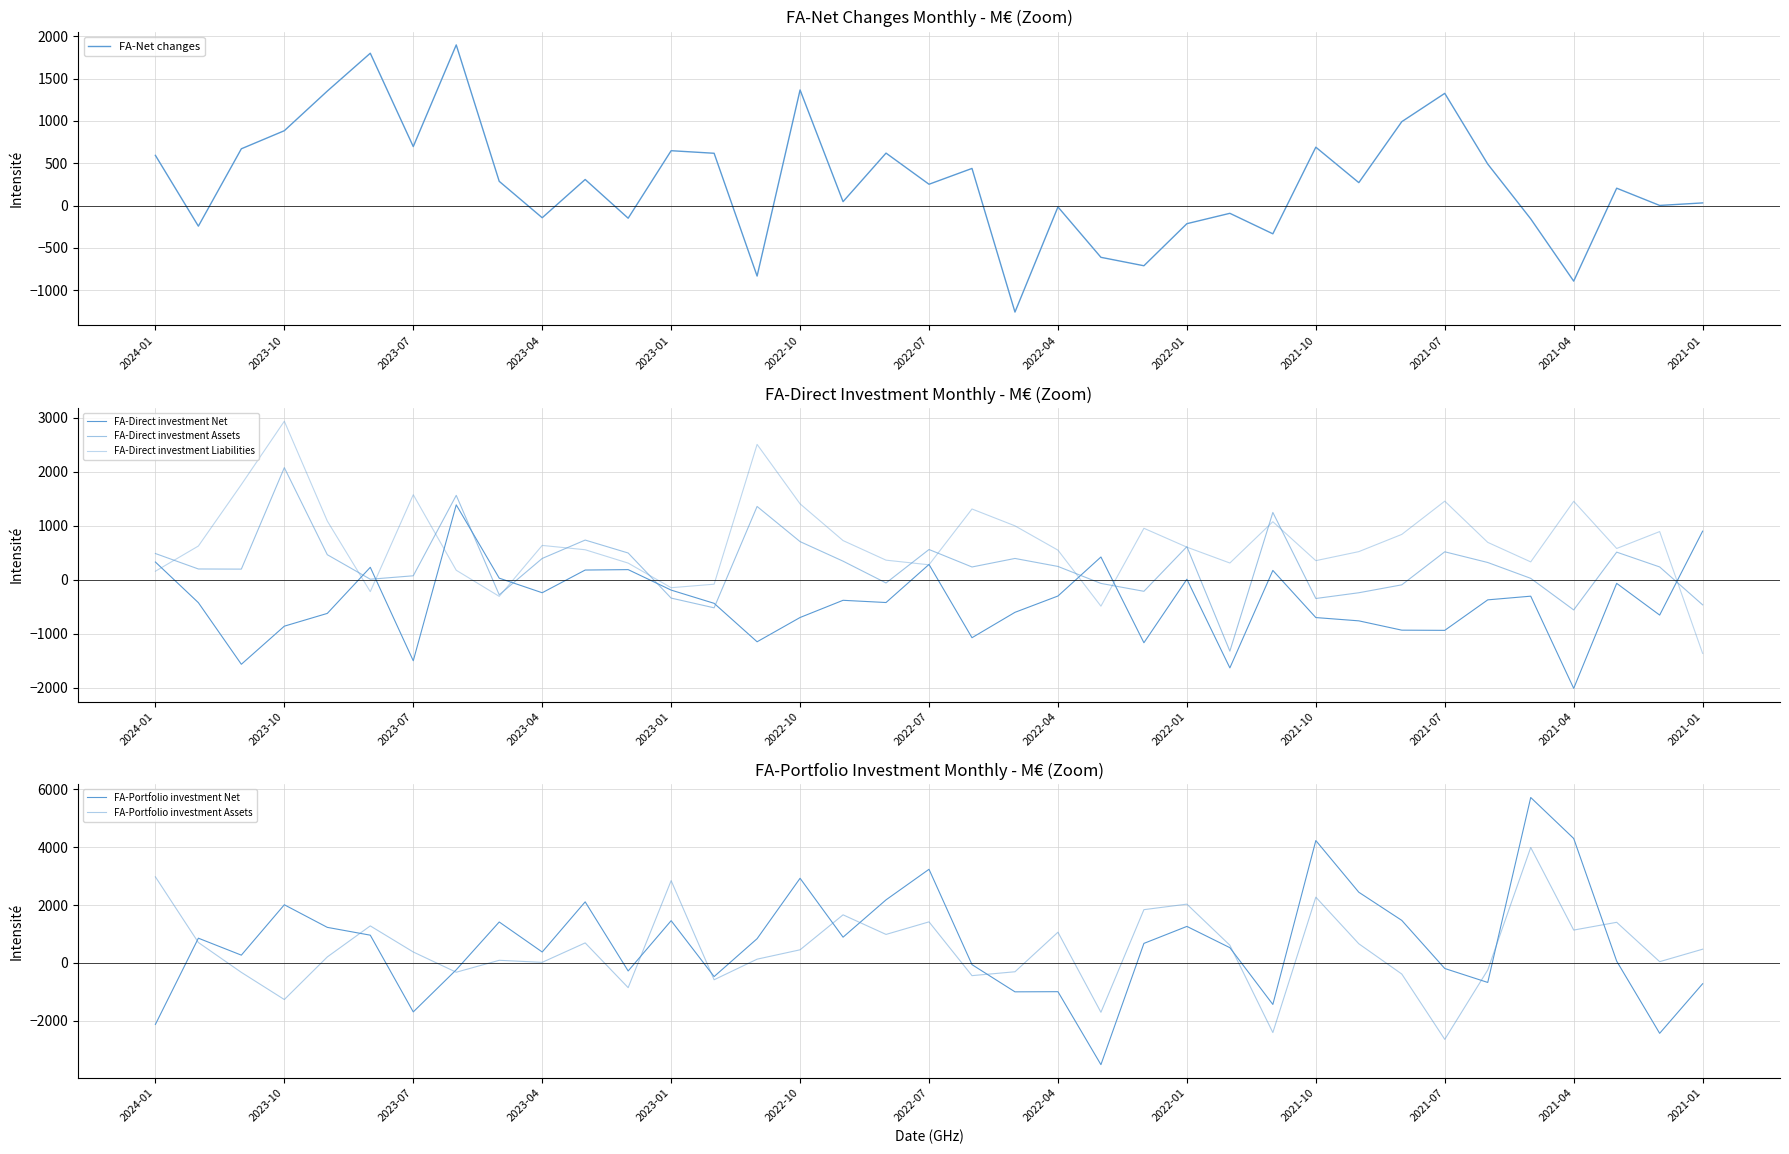

What is the highest value of the FA-Net changes series?

1897.8